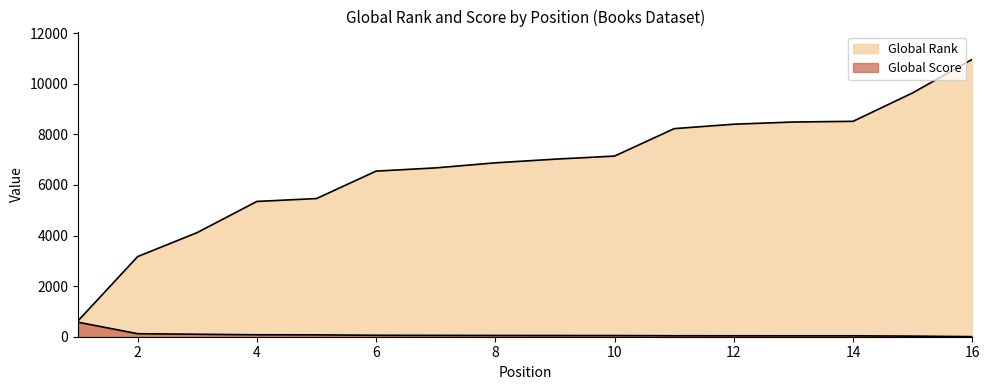

What is the average value of the Global Rank series?

6704